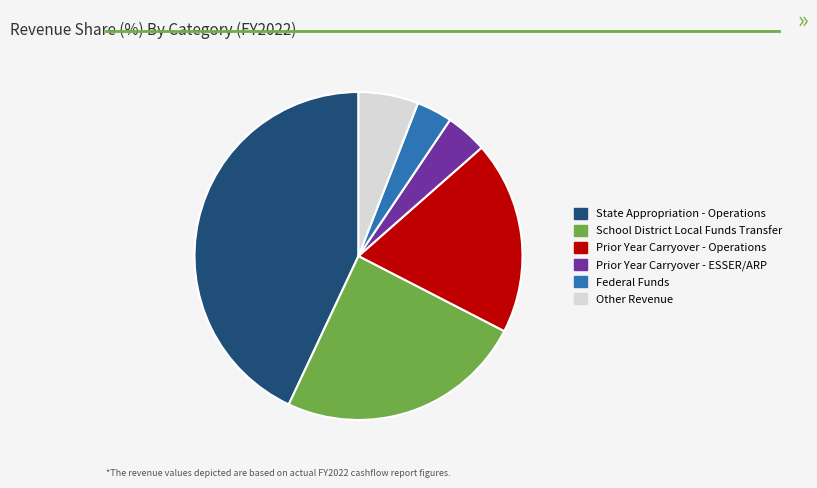

Is it true that Prior Year Carryover - ESSER/ARP is 4% of the pie?

True